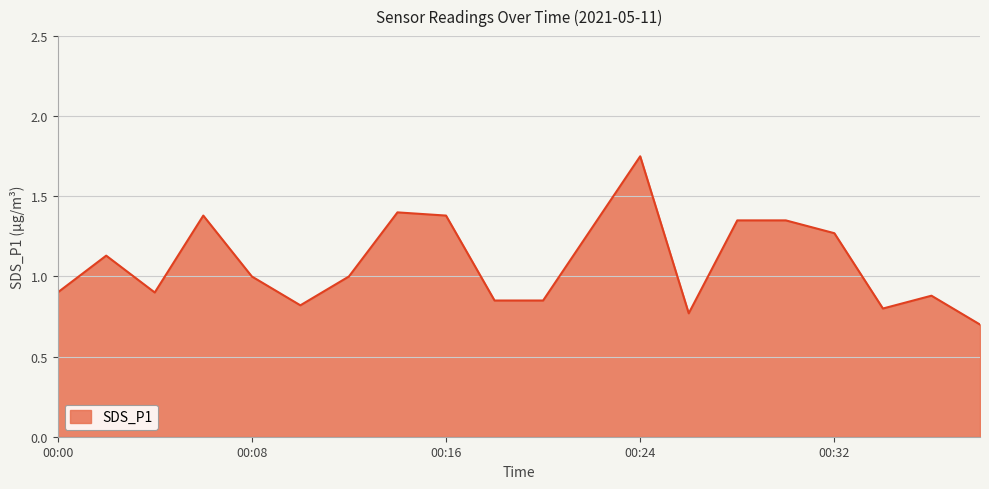

What is the minimum value shown in the chart?

0.7